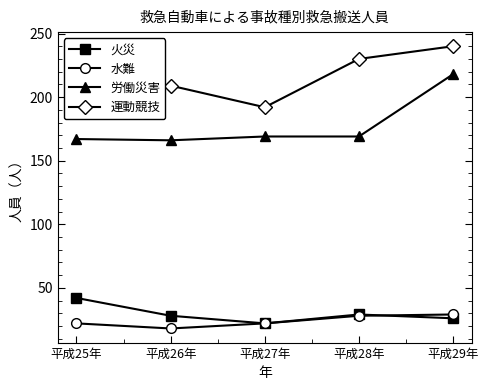

How many lines are shown in the chart?

4